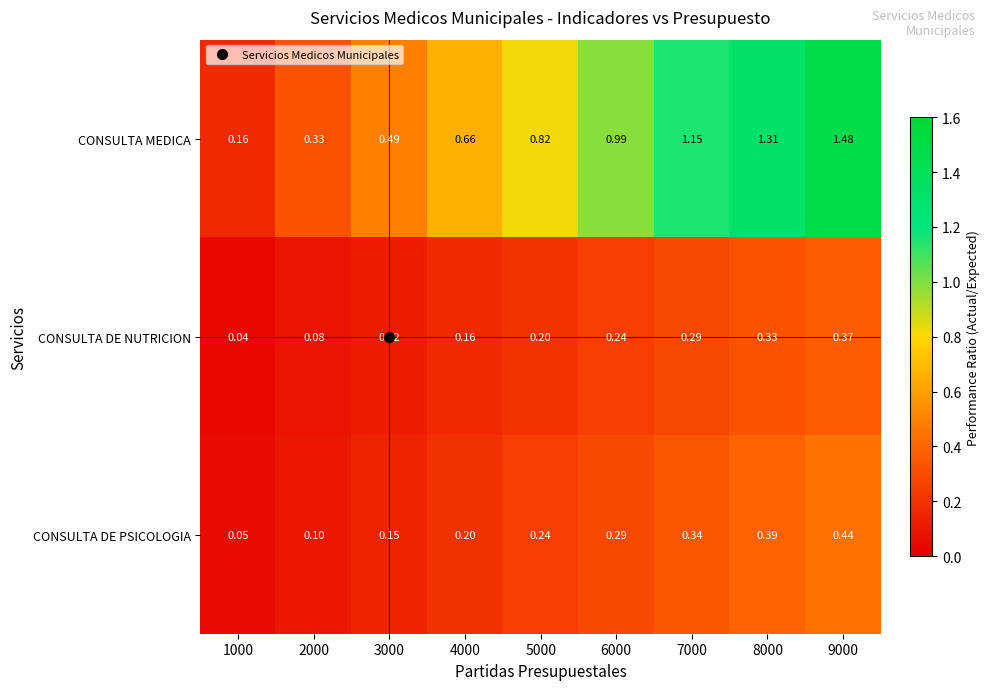

Which series has the largest total across all categories?

CONSULTA MEDICA